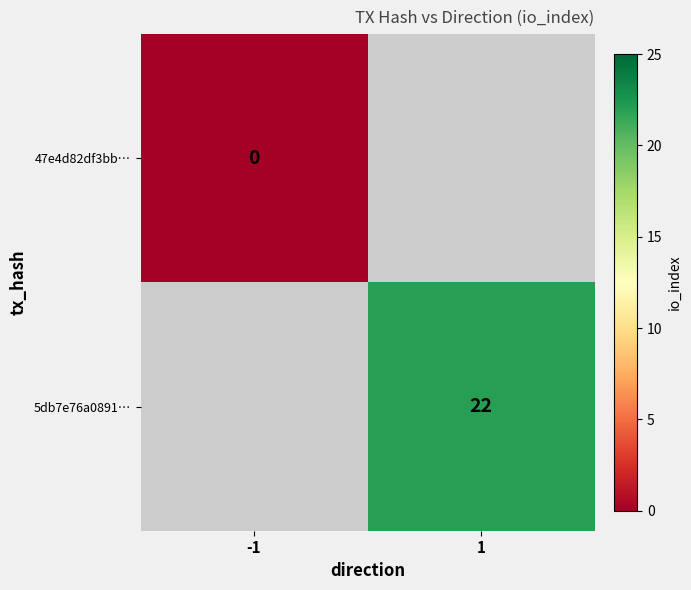

What is the maximum value shown in the chart?

22.0